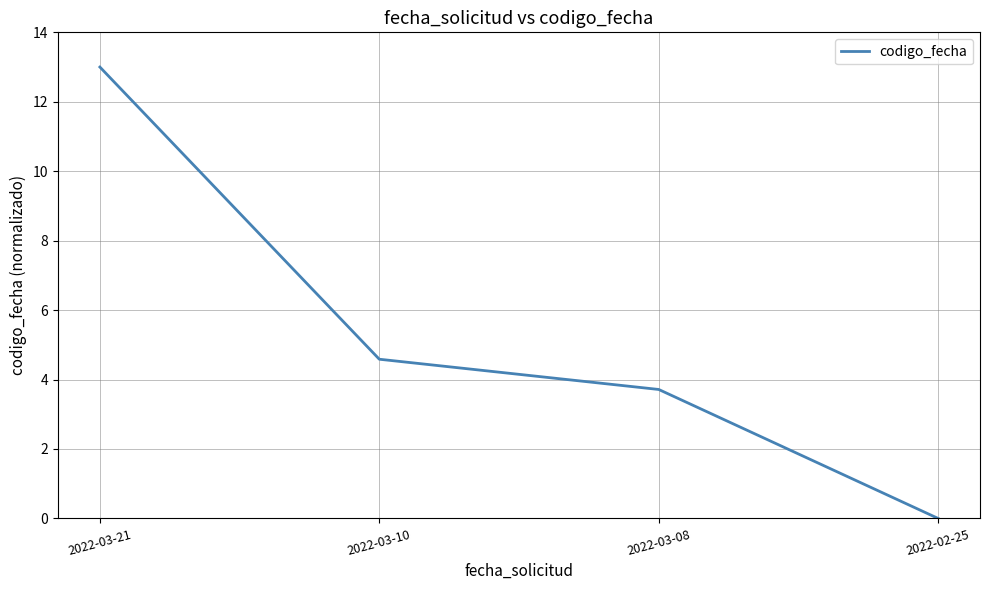

The chart shows a value of 7.7 at 2022-02-25. True or false?

False